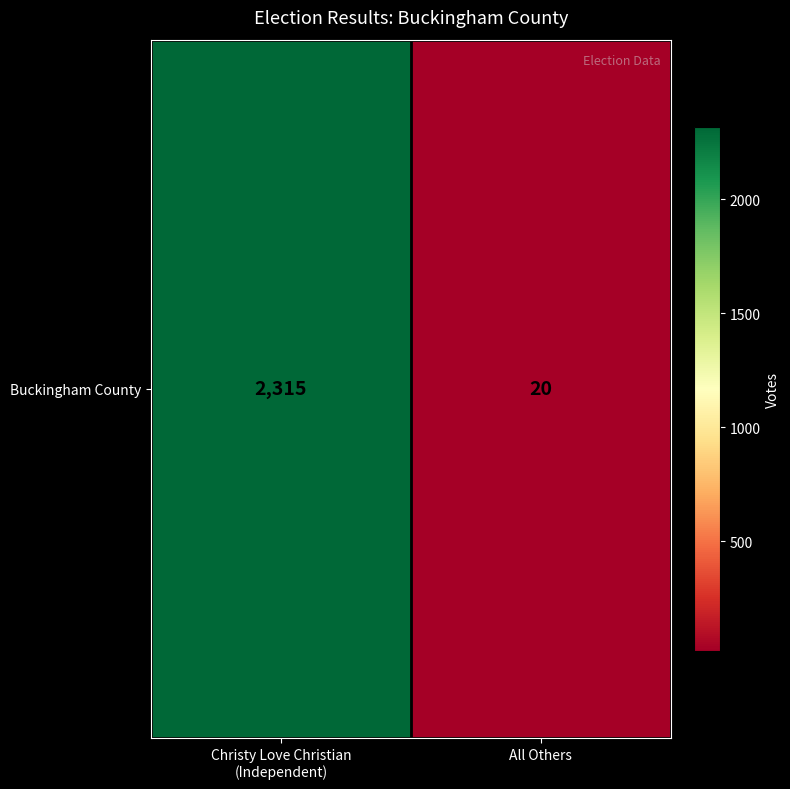

What is the maximum value shown in the chart?

2315